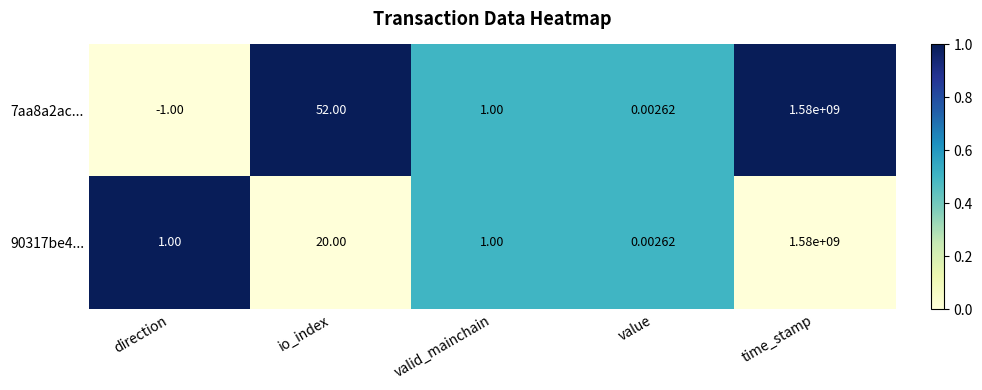

At how many categories does at least one series exceed 0?

5